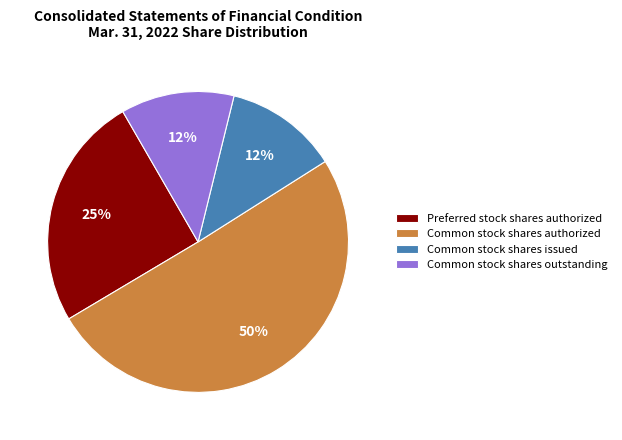

Is it true that Common stock shares authorized is 50% of the pie?

True